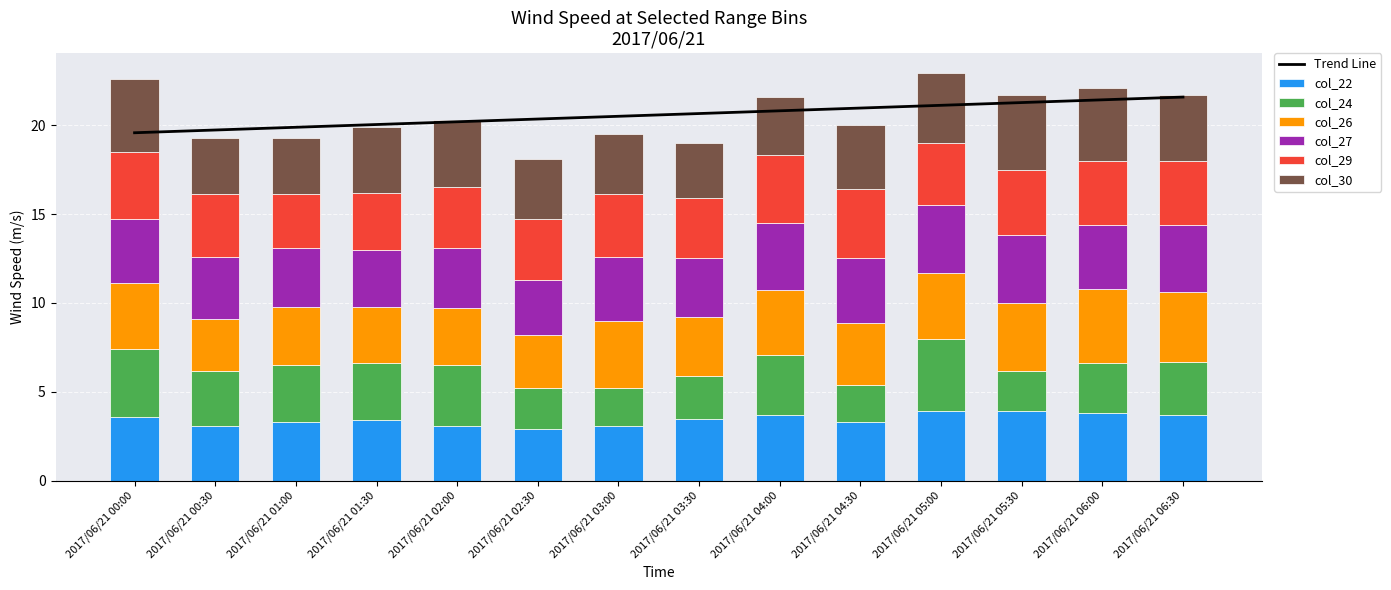

What is the difference between the col_30 values at 2017/06/21 01:30 and 2017/06/21 06:00?

0.4